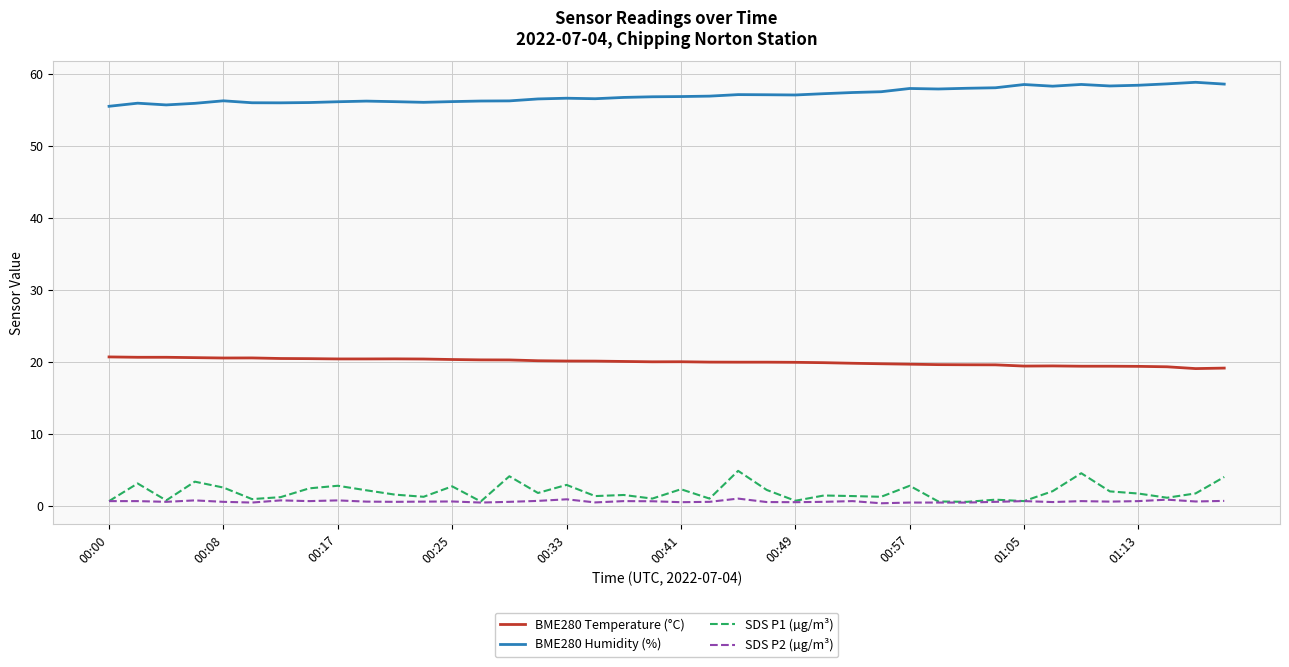

How many lines are shown in the chart?

4